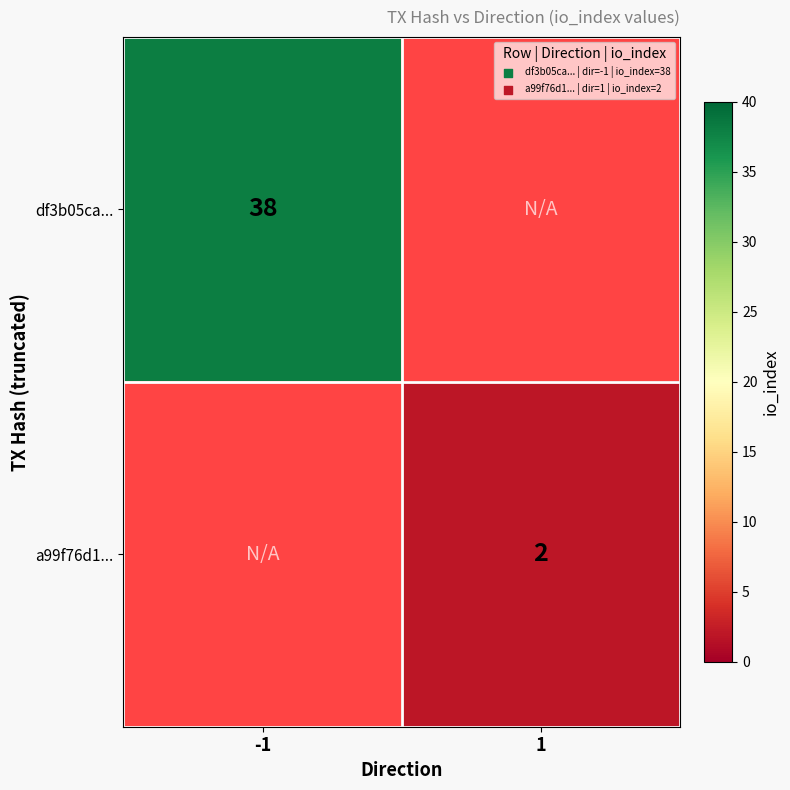

The a99f76d1... series shows 1 at 1. True or false?

False